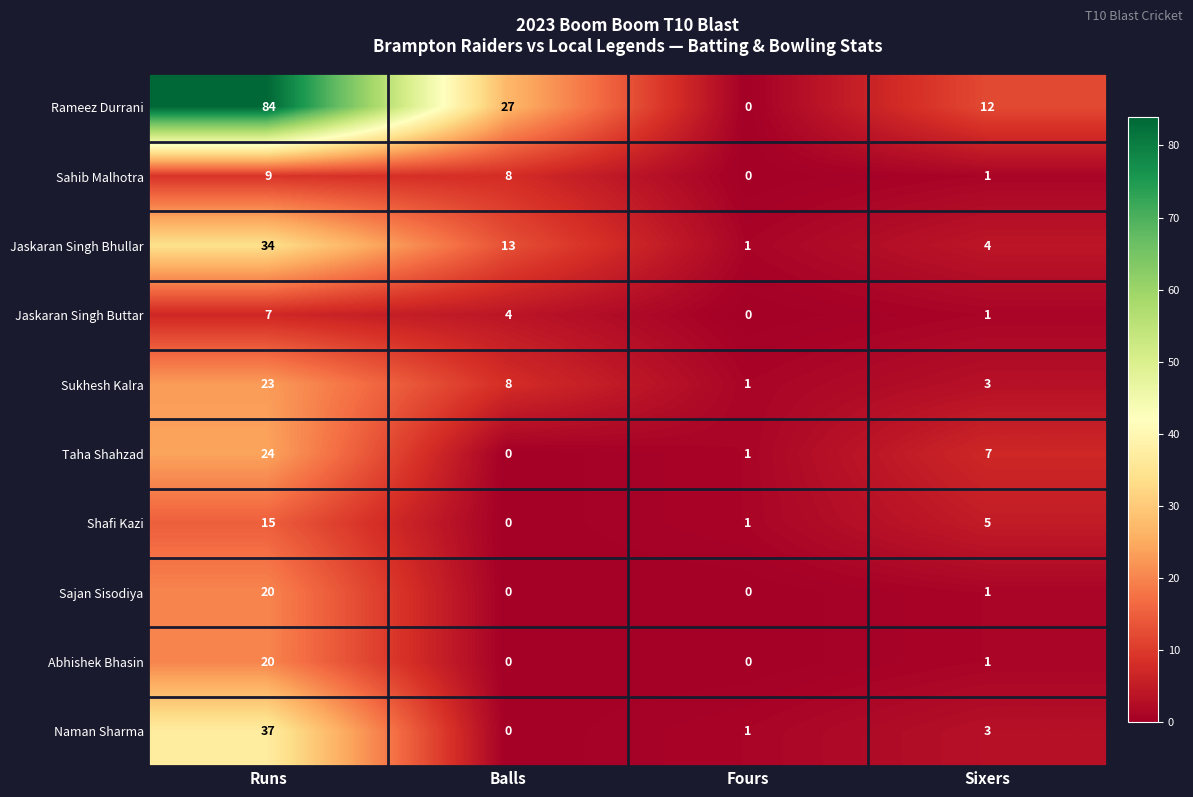

Which category has the highest value in the Shafi Kazi series?

Runs